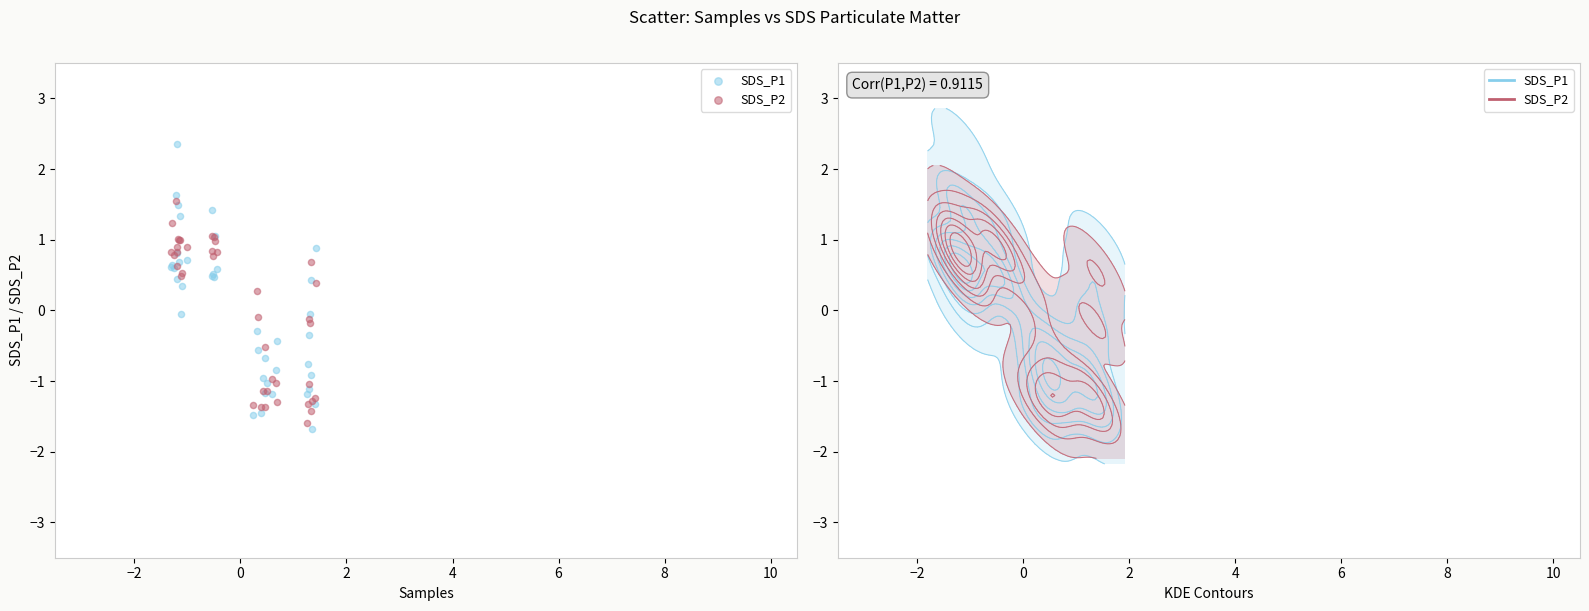

Which series reaches the minimum Y coordinate?

SDS_P1